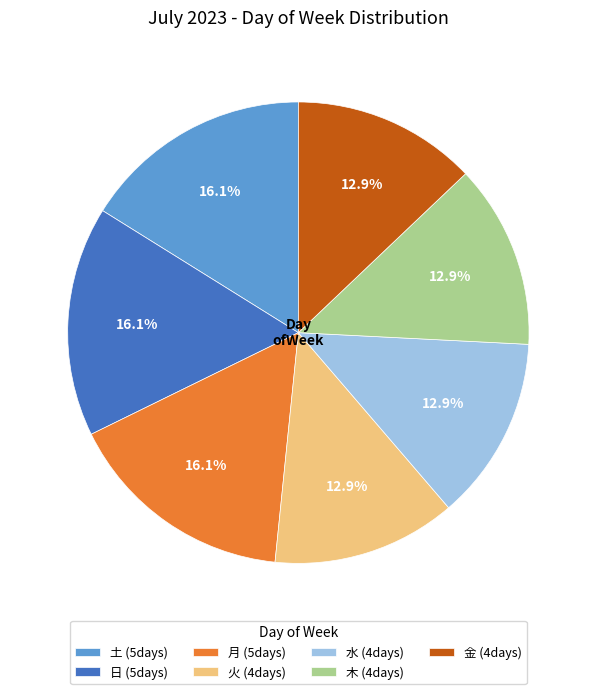

Is there any slice that represents more than half of the pie?

No